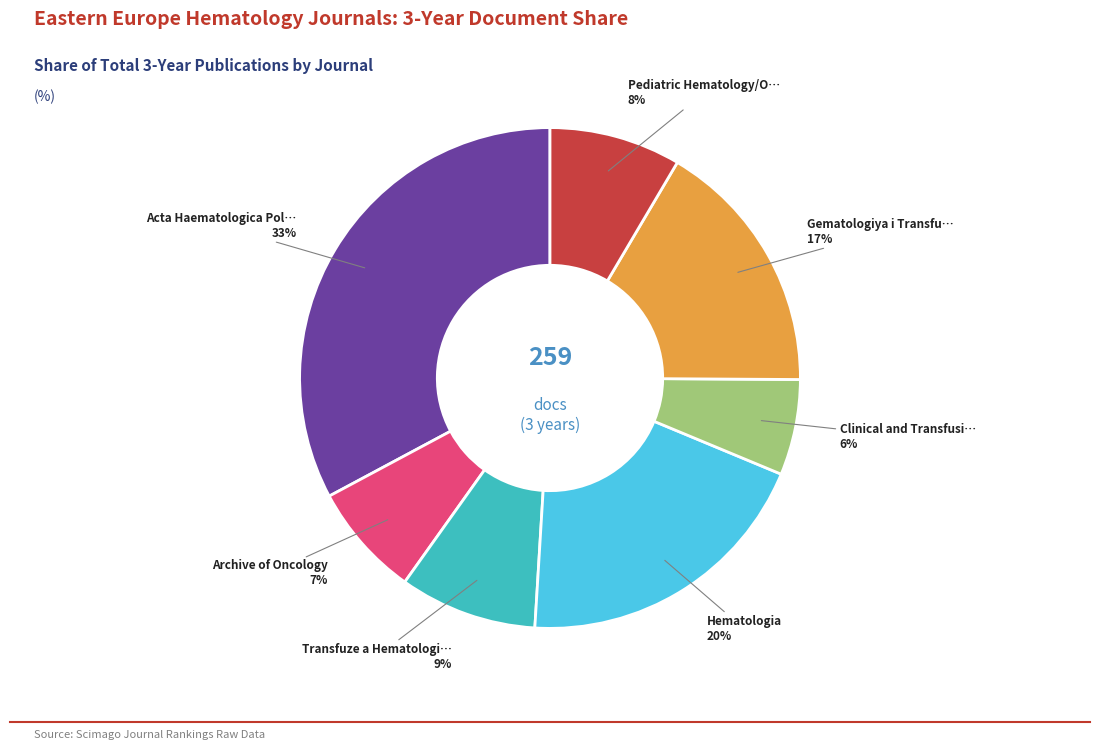

How many segments does this pie chart have?

7